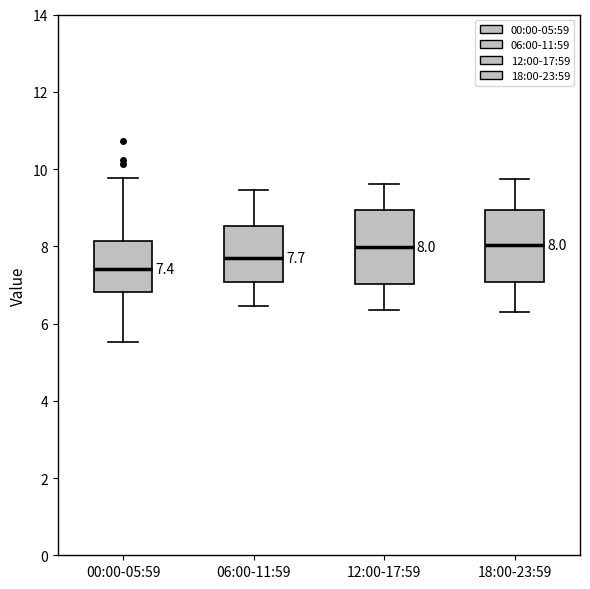

Which box has the lowest median line?

00:00-05:59